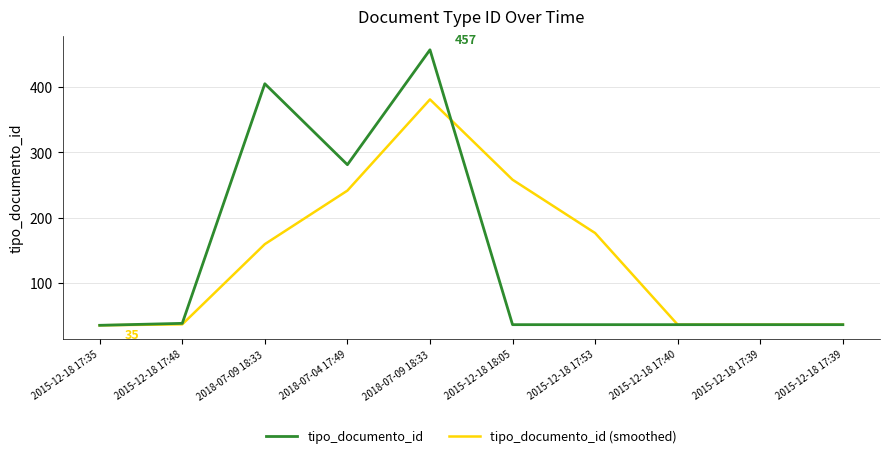

What is the difference between the maximum and minimum values in the tipo_documento_id (smoothed) series?

346.0